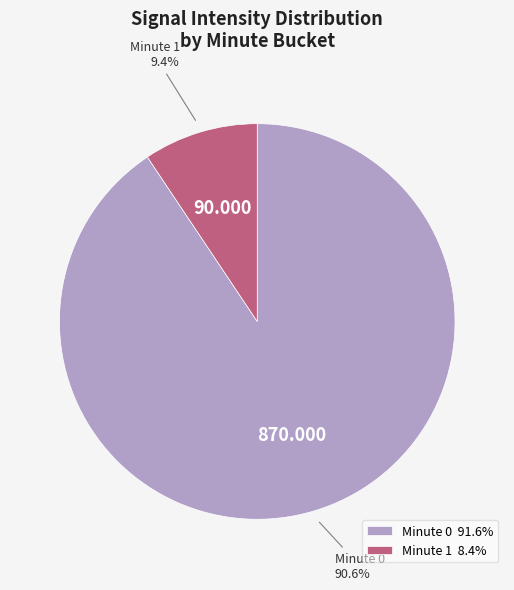

Combined, do Minute 0 91.6% and Minute 1 8.4% account for over 50%?

Yes